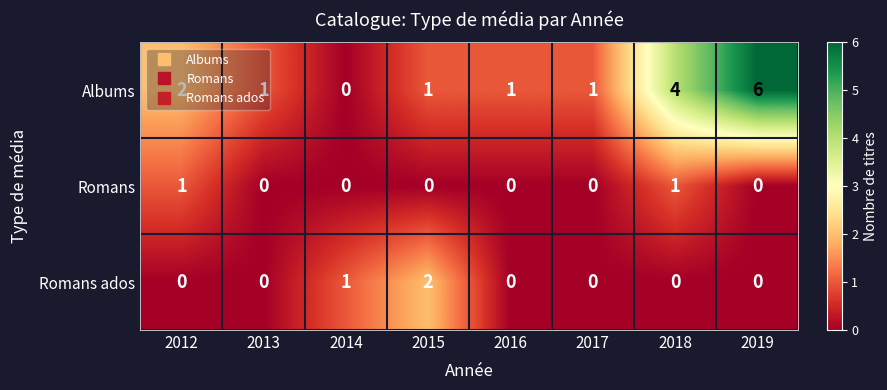

List the series in order of their peak value, highest first.

Albums, Romans ados, Romans